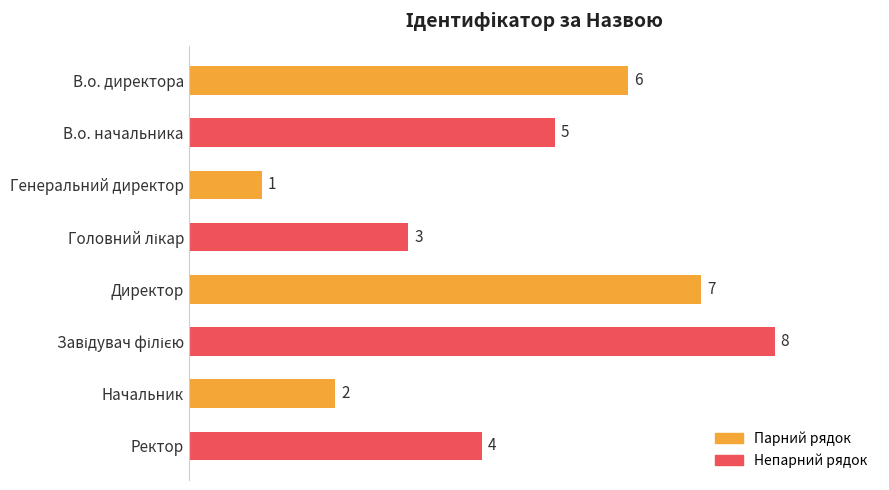

The chart shows a value of 5 at В.о. начальника. True or false?

True